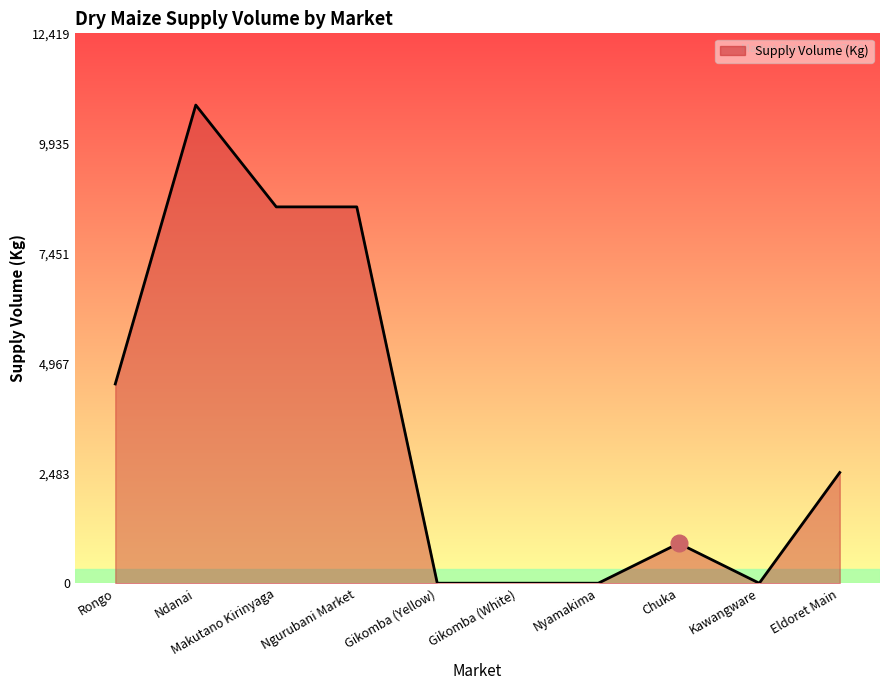

True or false: the data shows -3341 at Kawangware.

False